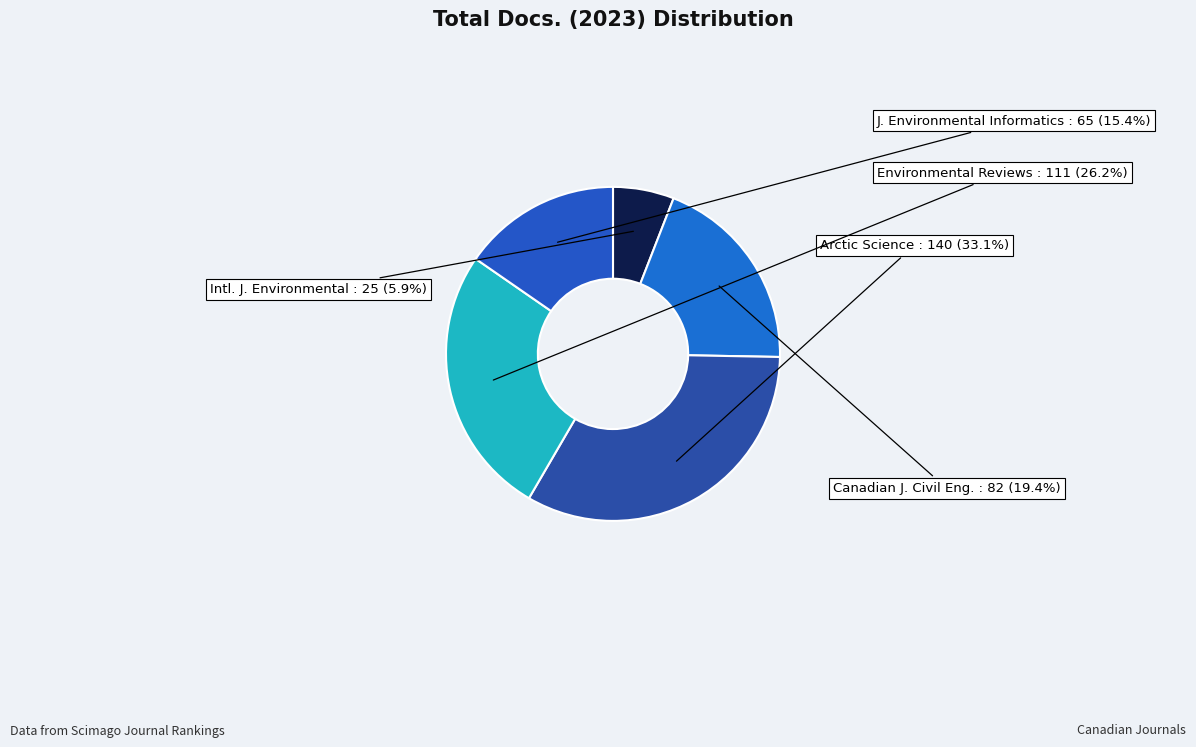

How many slices are in this pie chart?

5